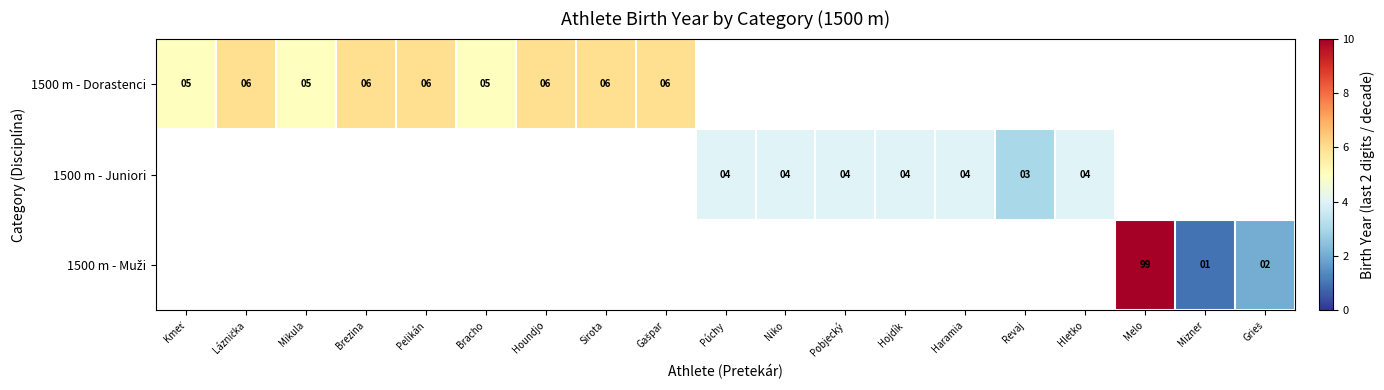

Which has a higher value, Revaj or Pelikán?

Pelikán